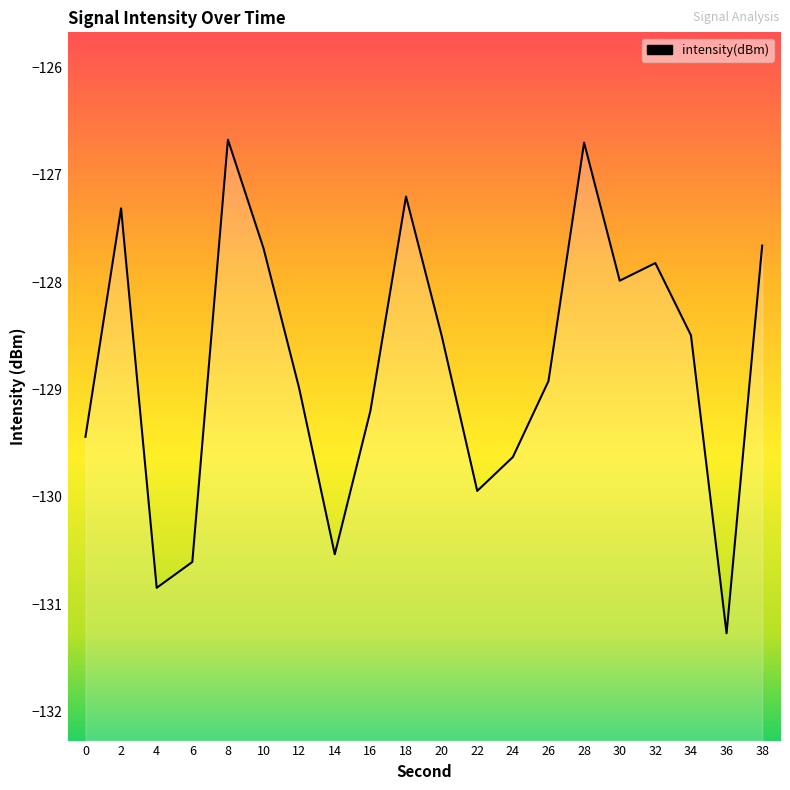

What is the minimum value shown in the chart?

-131.3